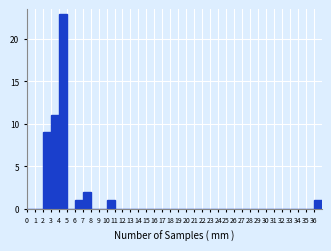

Reading left to right, transcribe this chart: for each bar, give the range it covers on the x-axis and its height. The values are not printed on the chart, so give them approximately, as read against the axis.

0 to 1: 0
1 to 2: 0
2 to 3: 9
3 to 4: 11
4 to 5: 23
5 to 6: 0
6 to 7: 1
7 to 8: 2
8 to 9: 0
9 to 10: 0
10 to 11: 1
11 to 12: 0
12 to 13: 0
13 to 14: 0
14 to 15: 0
15 to 16: 0
16 to 17: 0
17 to 18: 0
18 to 19: 0
19 to 20: 0
20 to 21: 0
21 to 22: 0
22 to 23: 0
23 to 24: 0
24 to 25: 0
25 to 26: 0
26 to 27: 0
27 to 28: 0
28 to 29: 0
29 to 30: 0
30 to 31: 0
31 to 32: 0
32 to 33: 0
33 to 34: 0
34 to 35: 0
35 to 36: 0
36 to 37: 1